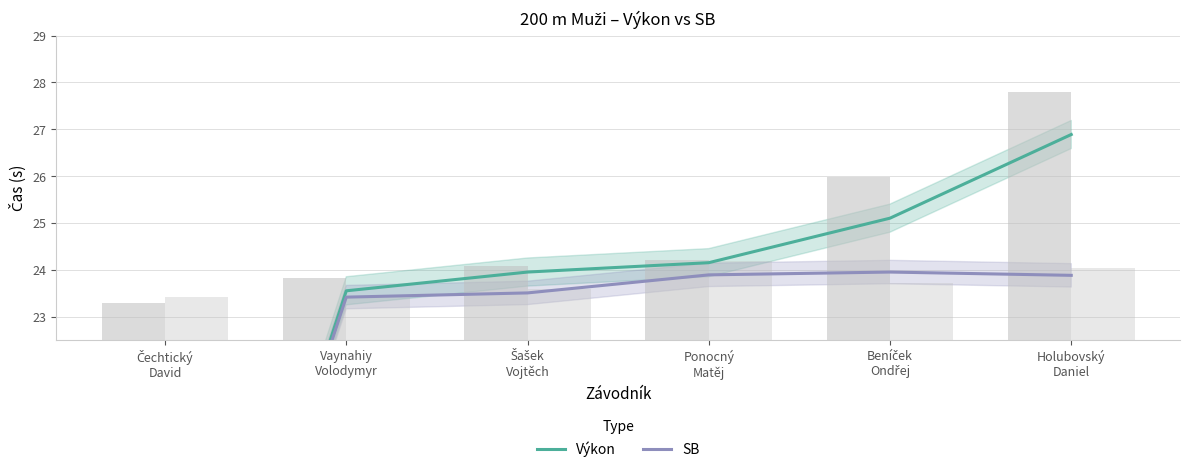

What is the sum of the SB values at Ponocný
Matěj and Šašek
Vojtěch?

47.4